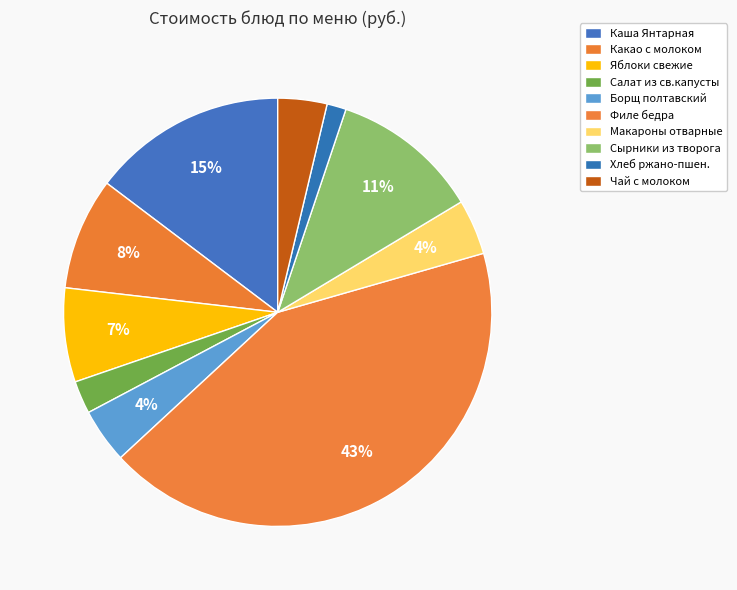

The Сырники из творога slice represents 25% of the pie. True or false?

False